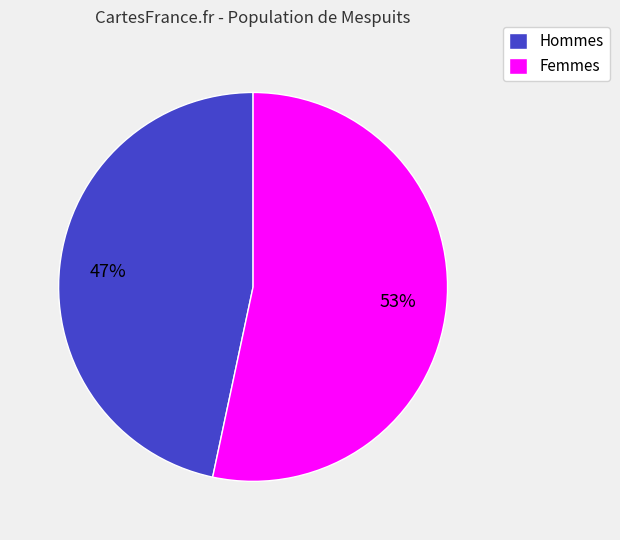

Does any single category account for the majority?

Yes